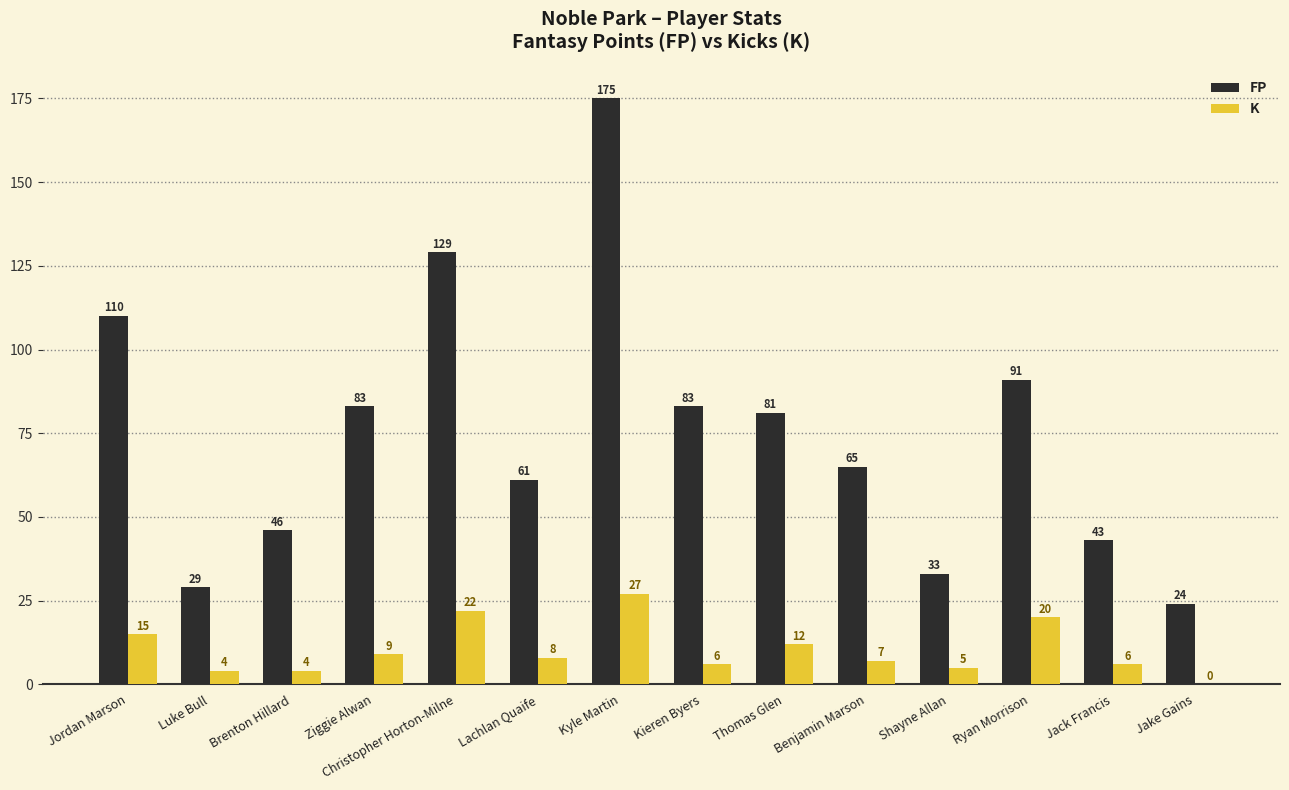

Are the bars horizontal?

No